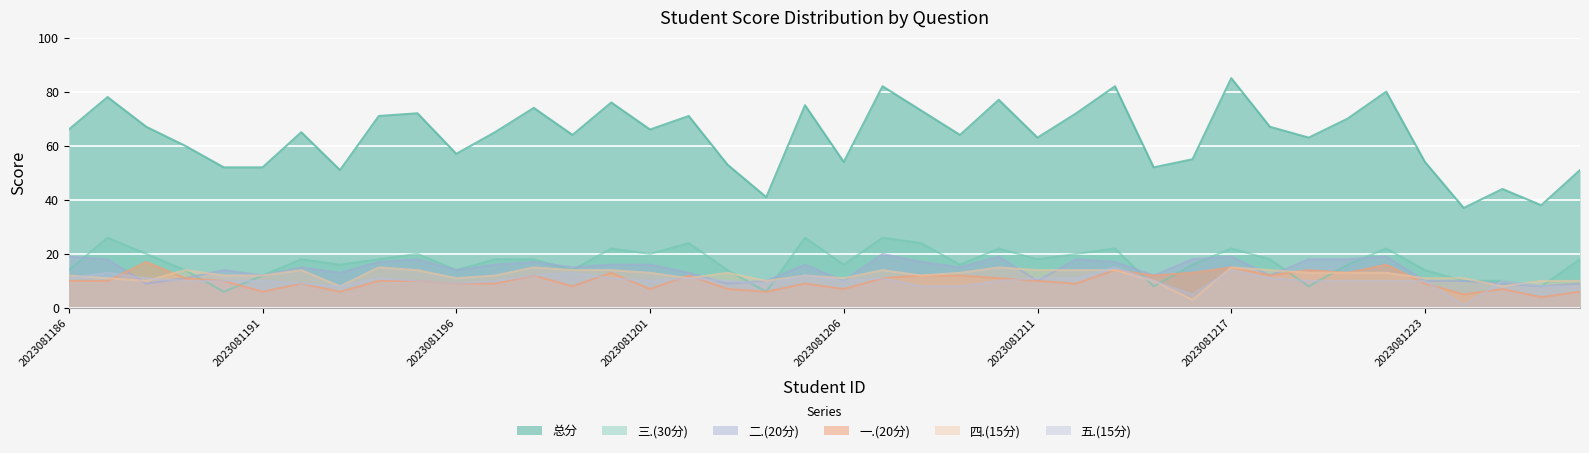

Where is 五.(15分) nearest to the value 8?

2023081193